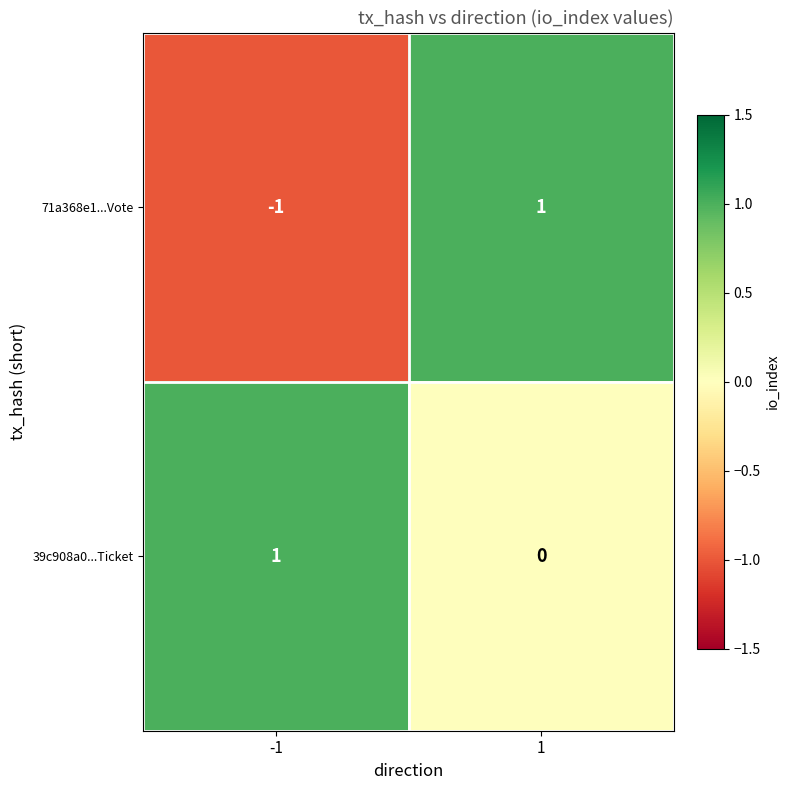

Which series has the largest total across all categories?

39c908a0...Ticket